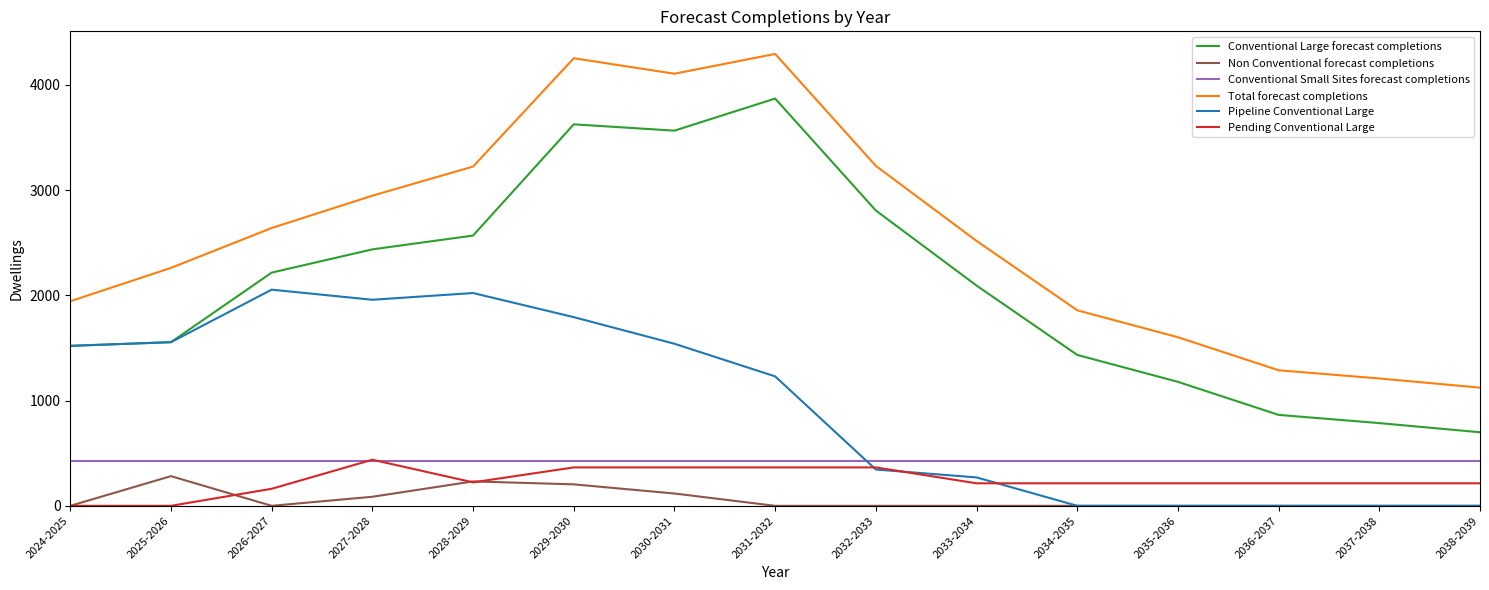

What position from the left is 2033-2034?

10